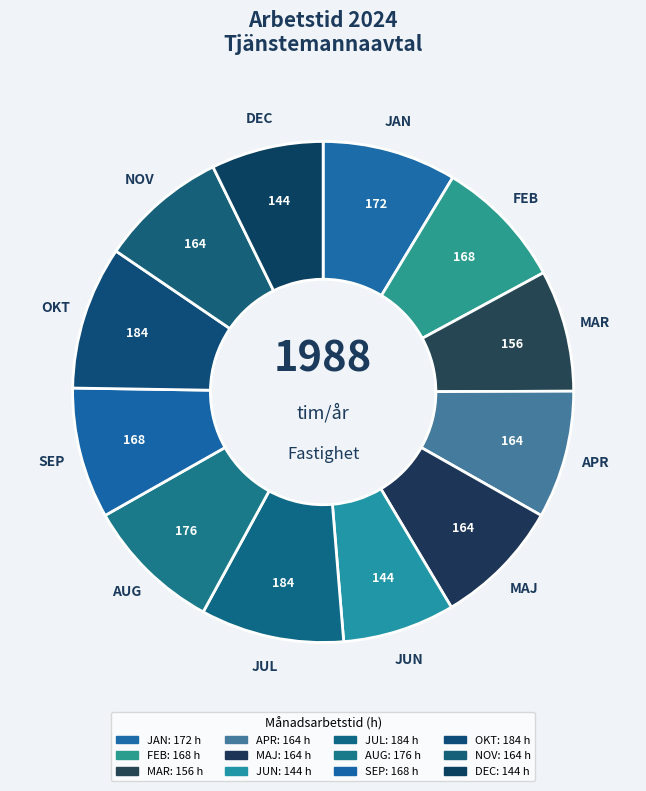

Rank the categories by value from highest to lowest.

JUL, OKT, AUG, JAN, FEB, SEP, APR, MAJ, NOV, MAR, JUN, DEC